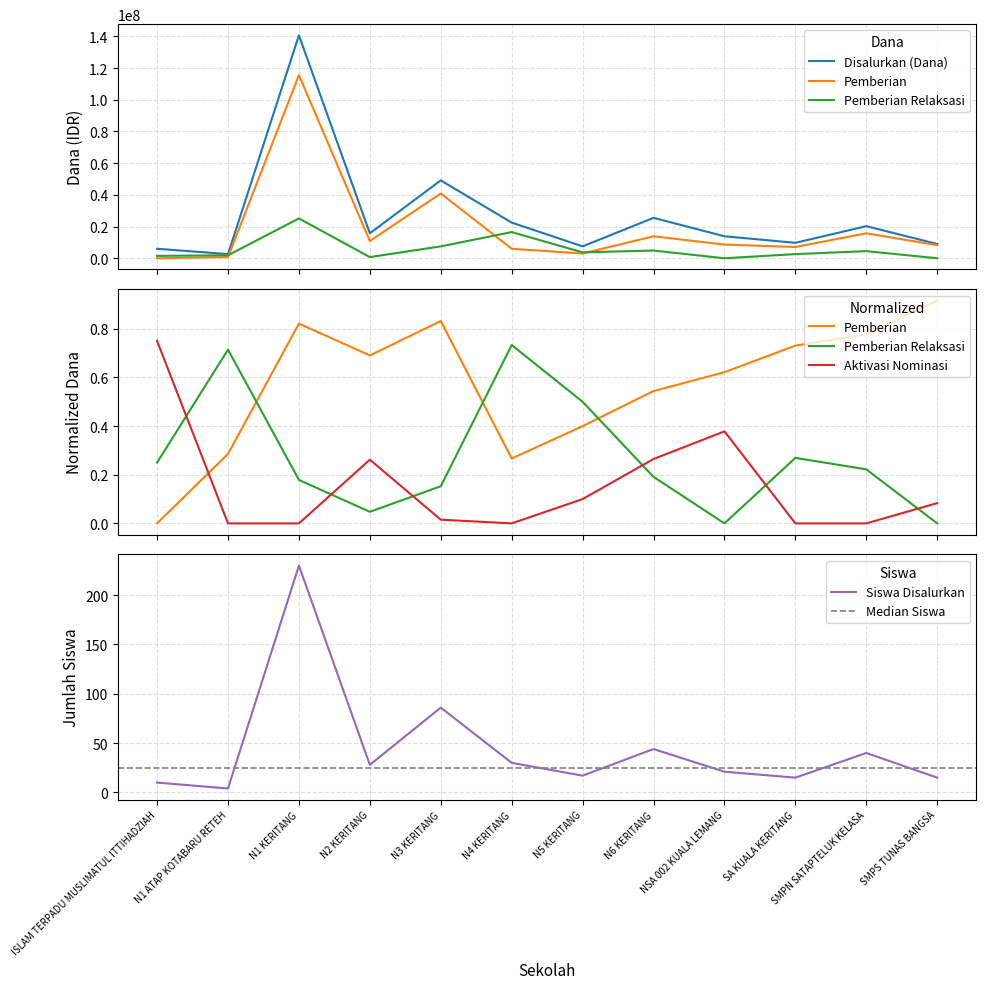

At how many categories does at least one series exceed 67240488?

1